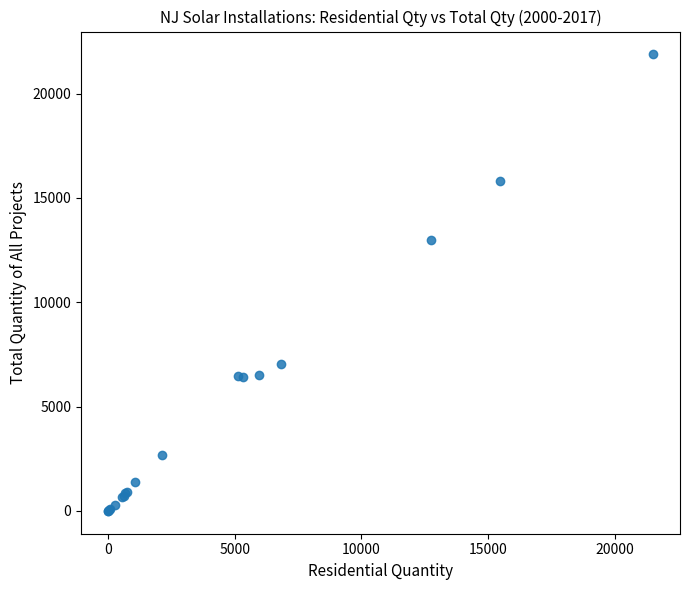

What Y value in the scatter plot is closest to 10941?

12970